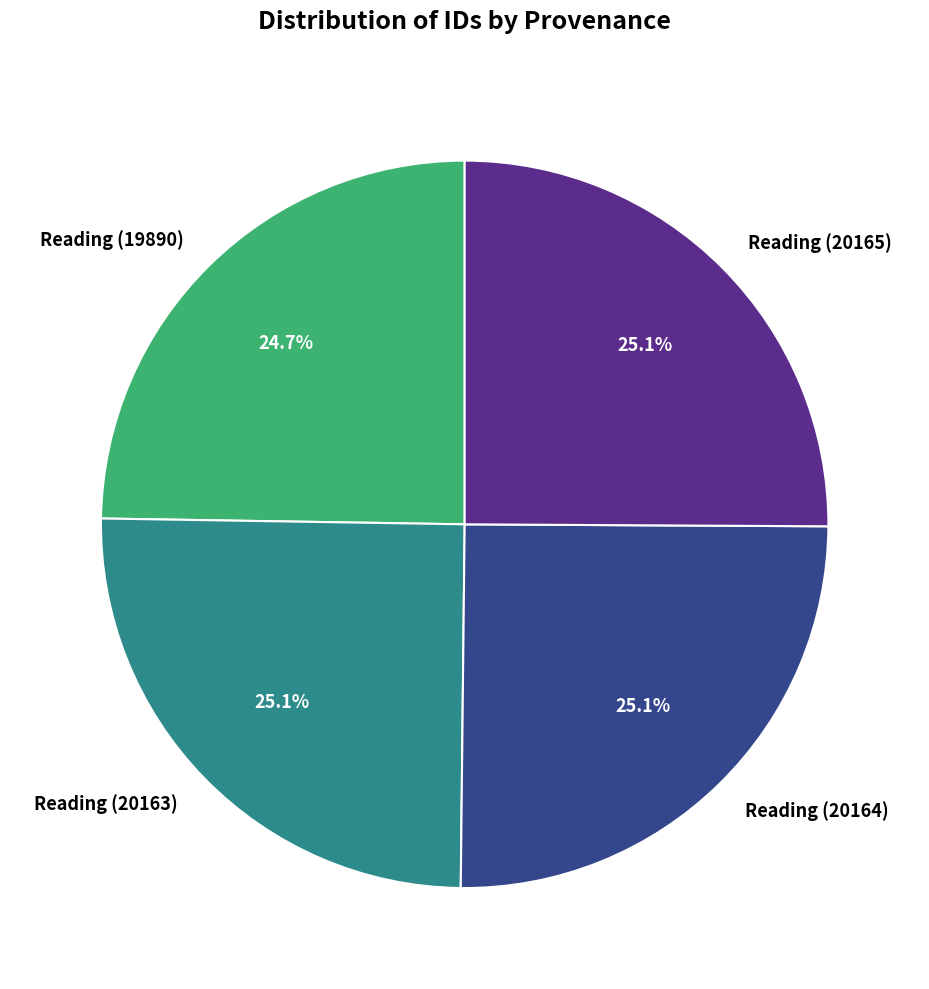

To the nearest percent, what portion does Reading (19890) represent?

25%